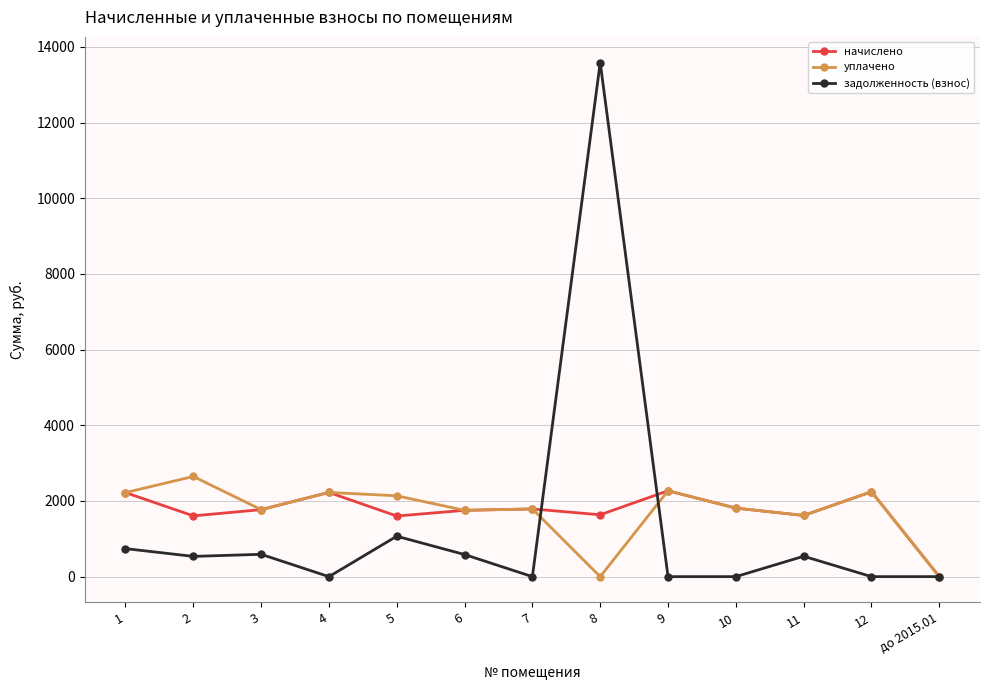

Which series has the widest spread of values?

задолженность (взнос)